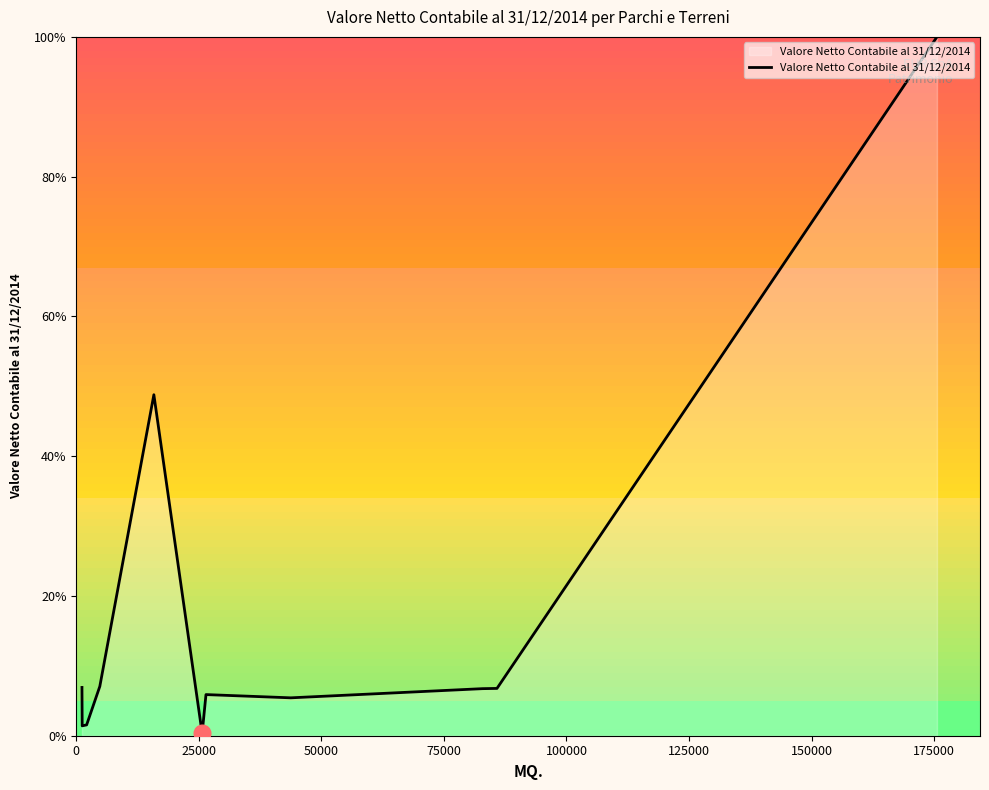

How many values are below 6?

6